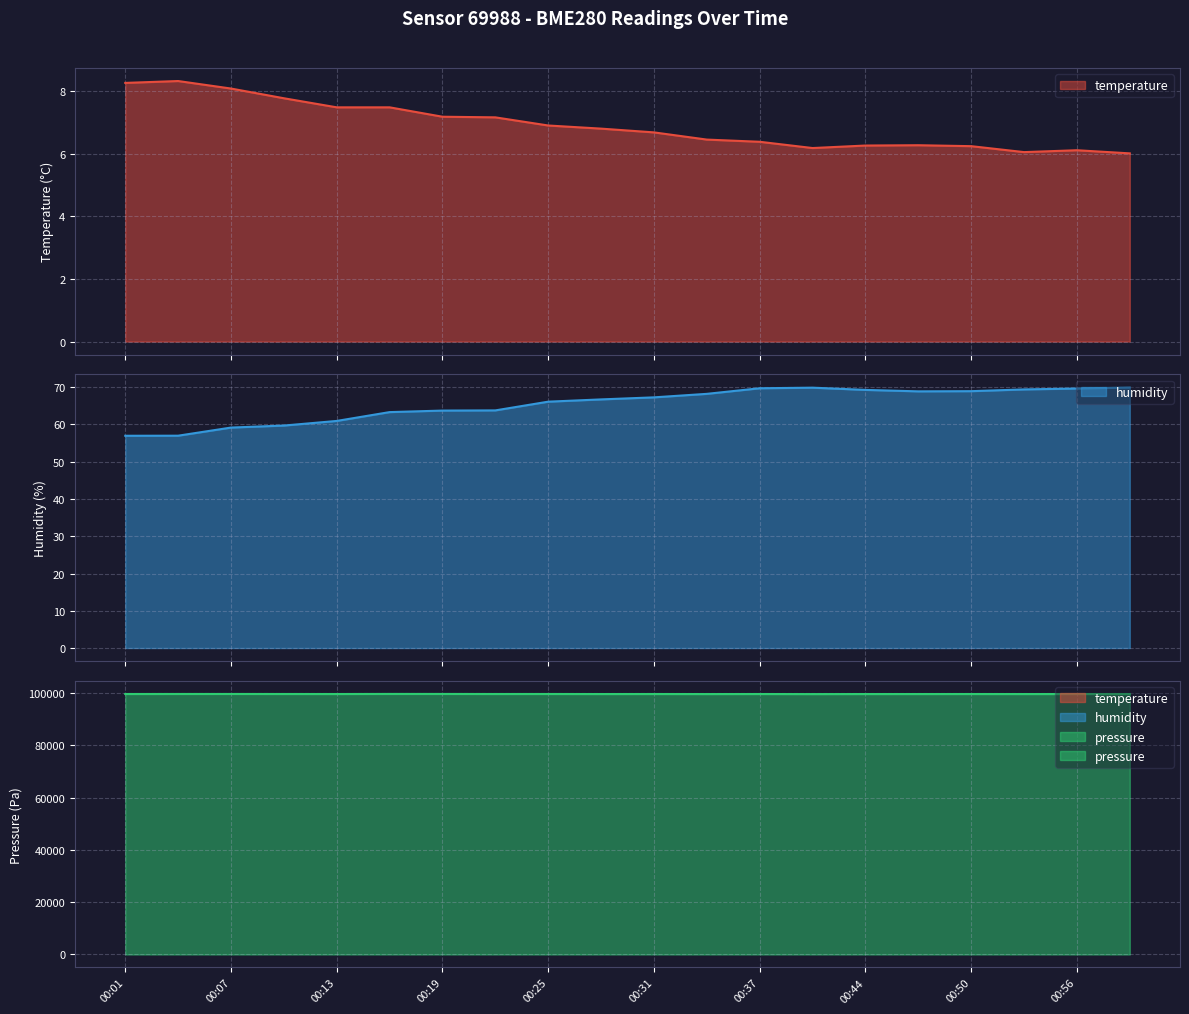

At which category is the sum across all series the highest?

00:16